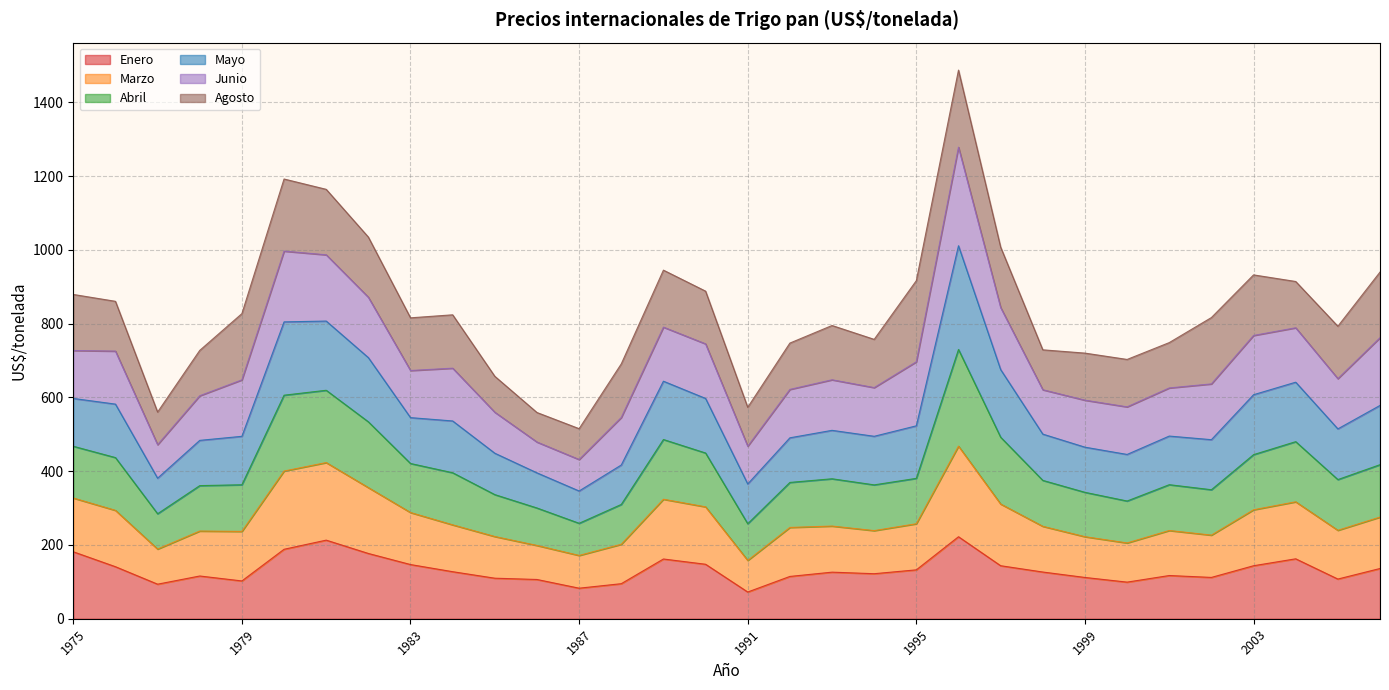

What is the highest value of the Enero series?

222.4